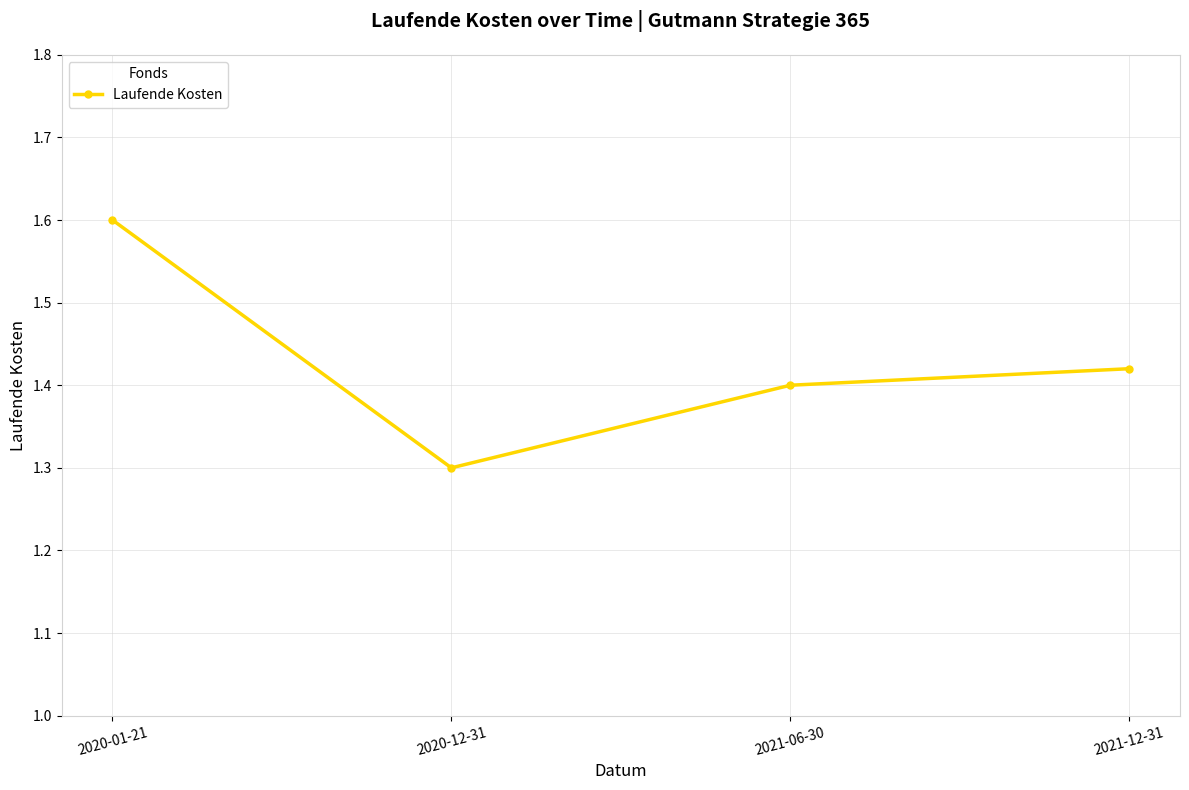

Between 2020-12-31 and 2020-01-21, which is larger?

2020-01-21